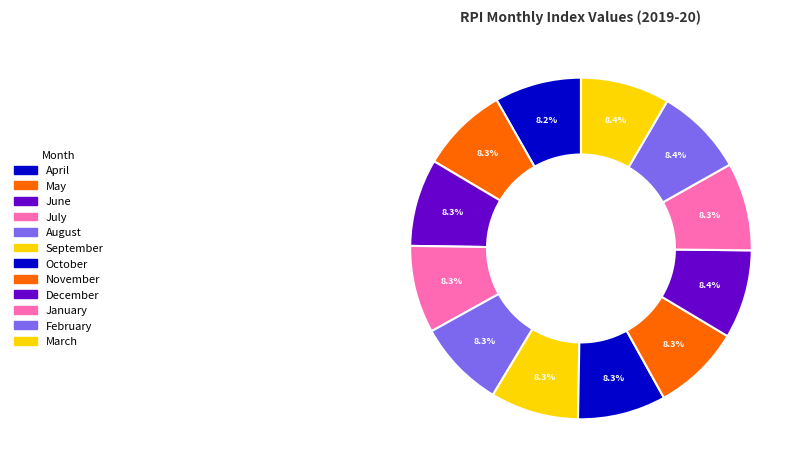

What percentage is the August slice, to the nearest percent?

8%